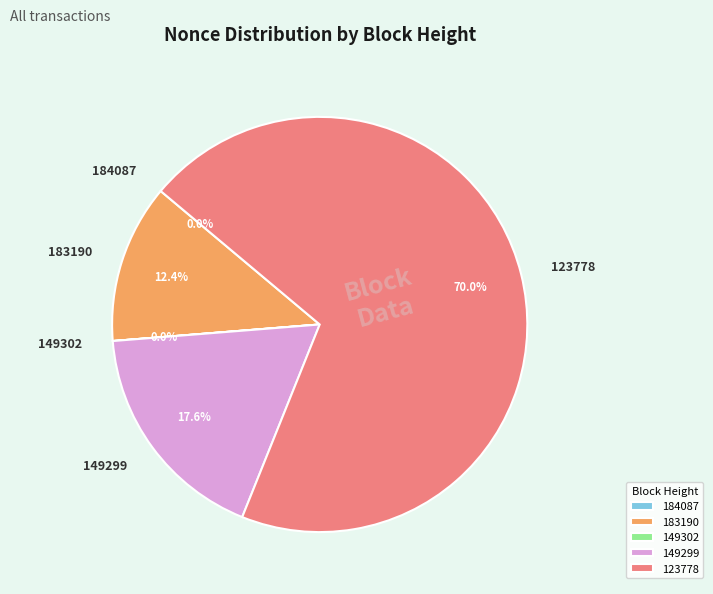

What portion of the pie excludes 123778?

30.0%